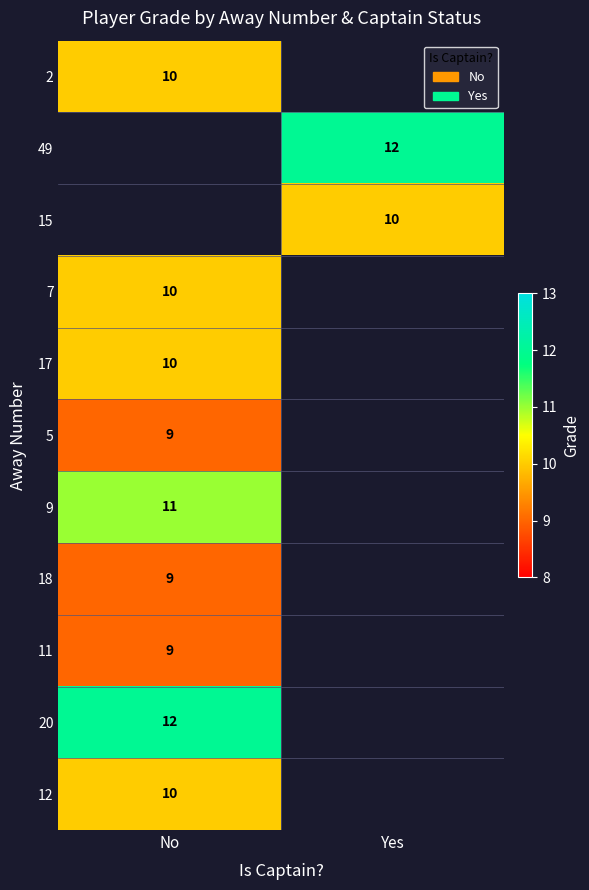

Is it true that 15 equals 16.6 at Yes?

False